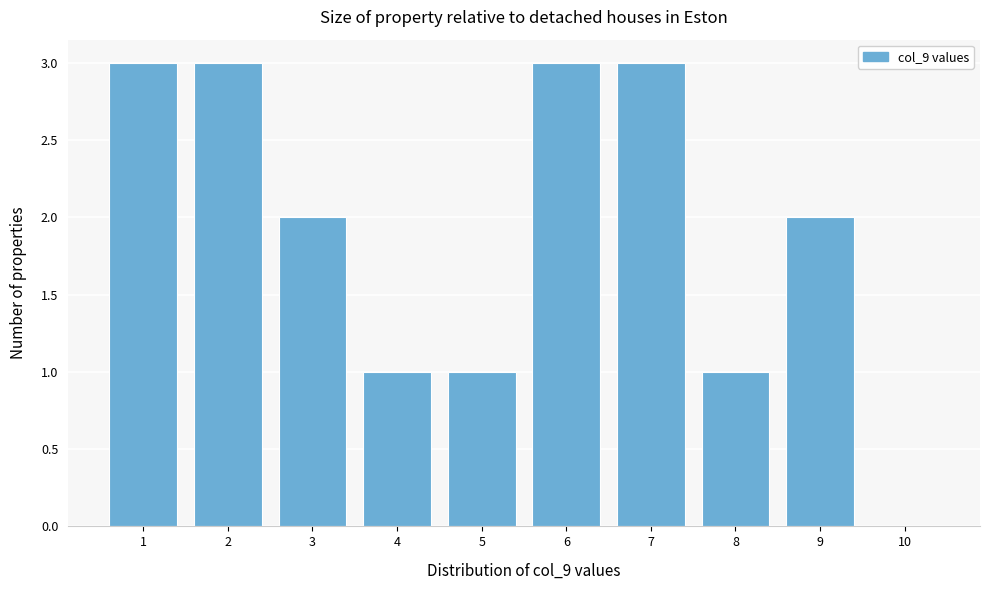

Reading left to right, transcribe all the data shown in this chart.

1=3	2=3	3=2	4=1	5=1	6=3	7=3	8=1	9=2	10=0